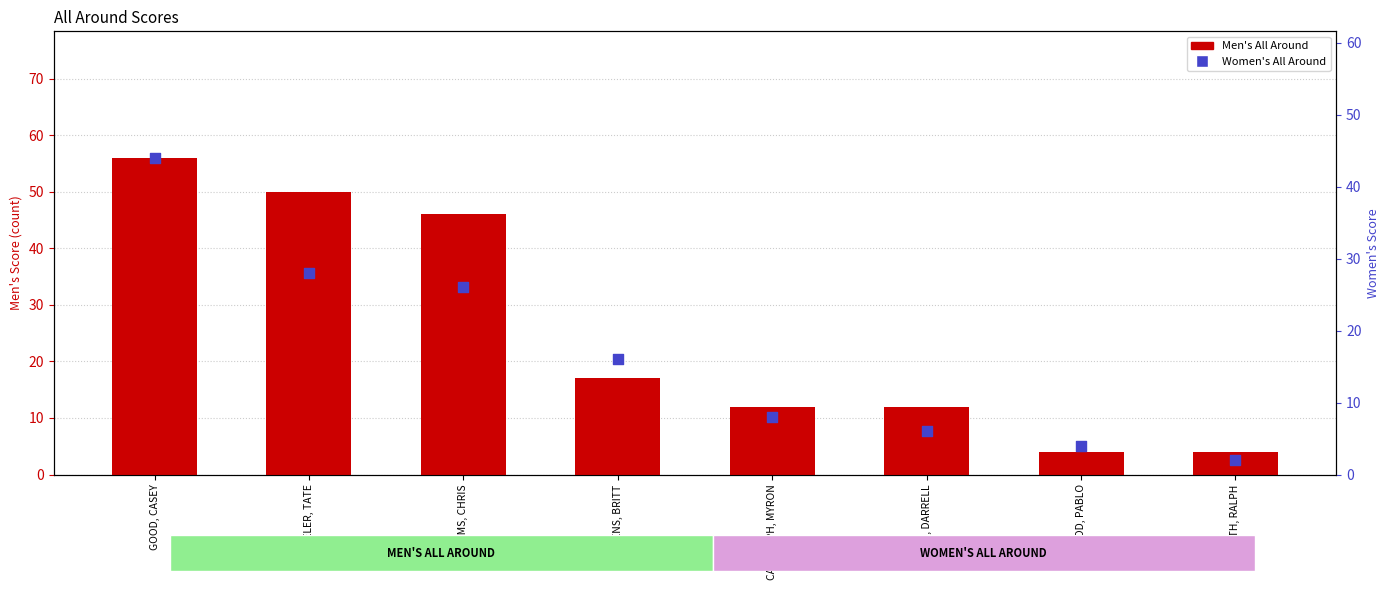

At which category is the sum across all series the highest?

GOOD, CASEY